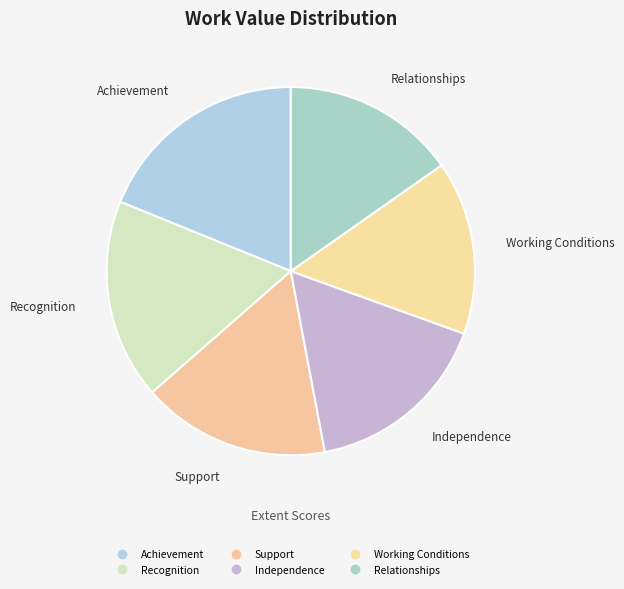

Does Support represent more than half of the total?

No